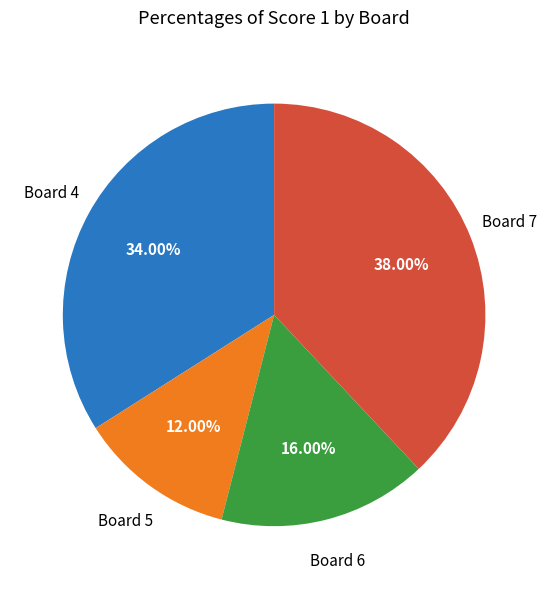

Does Board 6 represent more than half of the total?

No